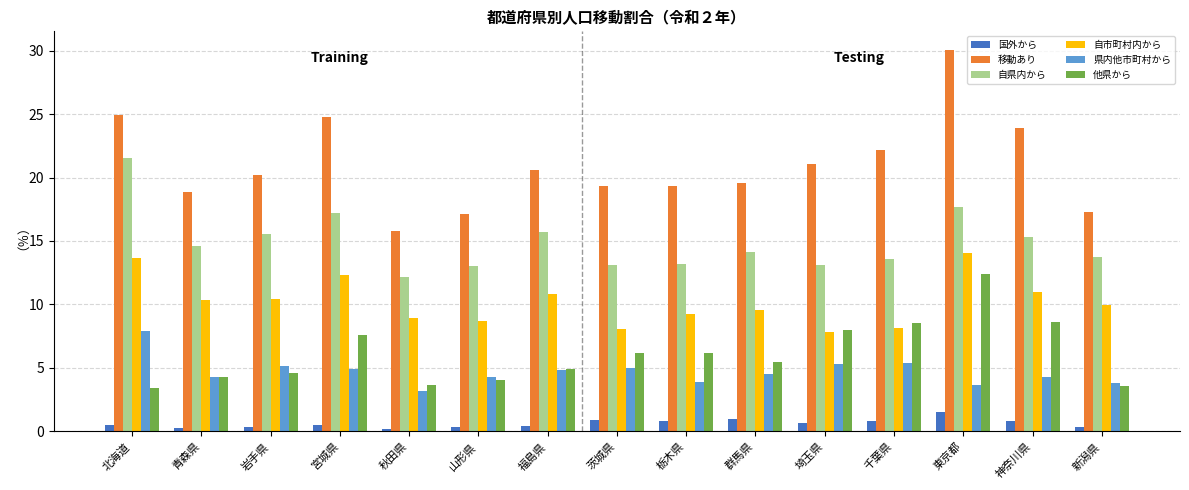

Which series has the largest total across all categories?

移動あり